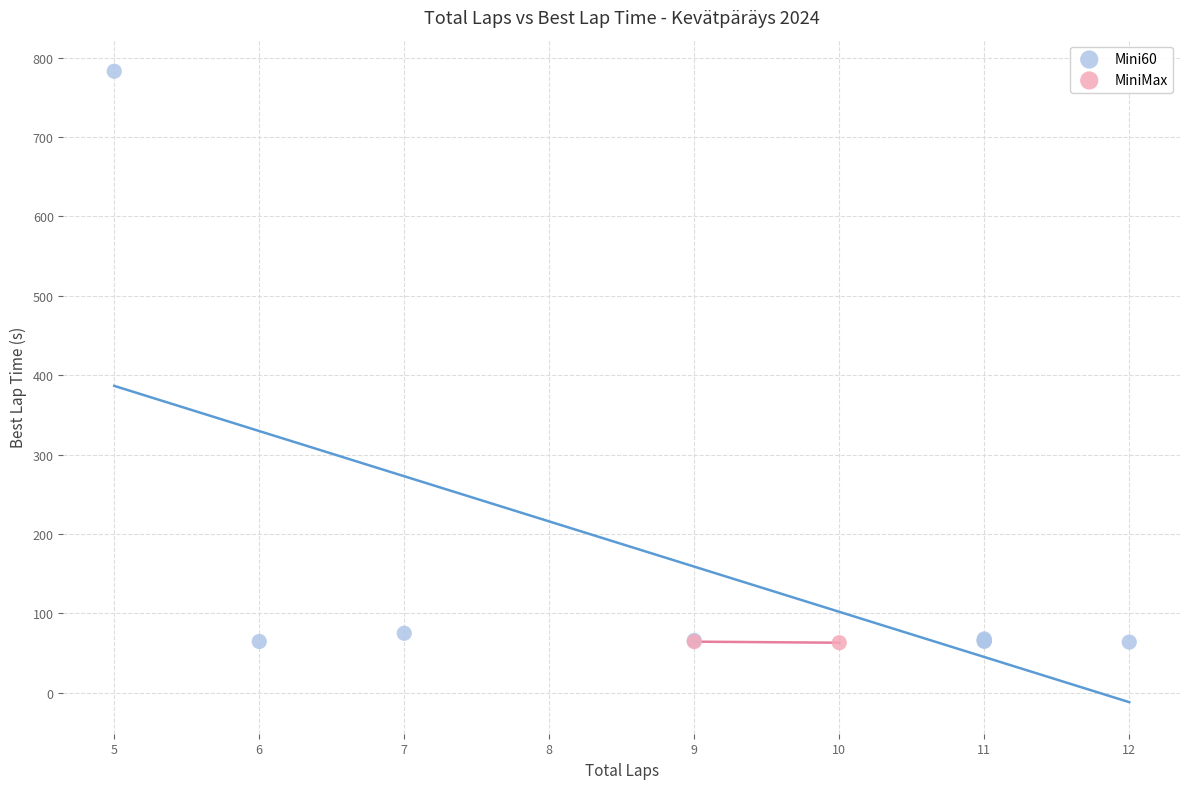

What are all the series names shown in the legend?

Mini60, MiniMax